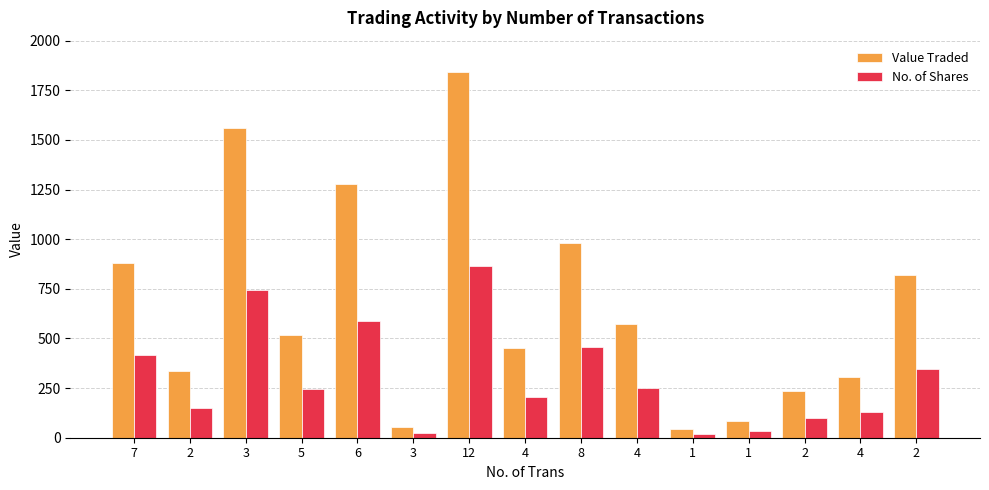

Which category has the highest value across all series?

12